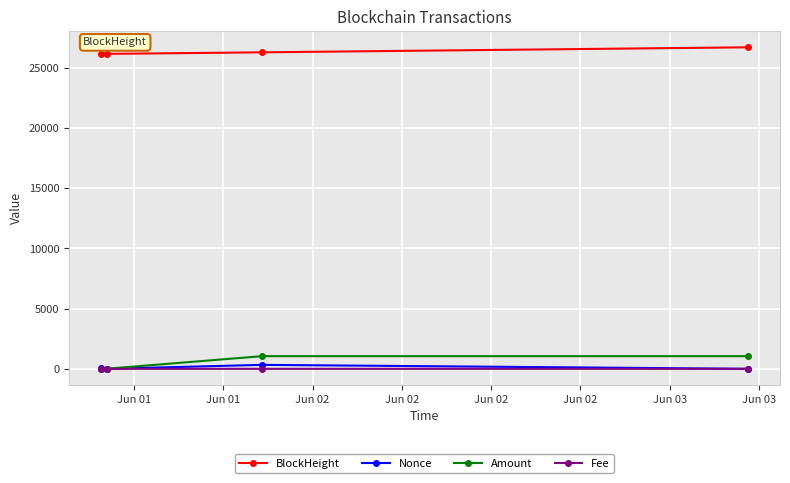

What is the maximum value shown in the chart?

26699.0